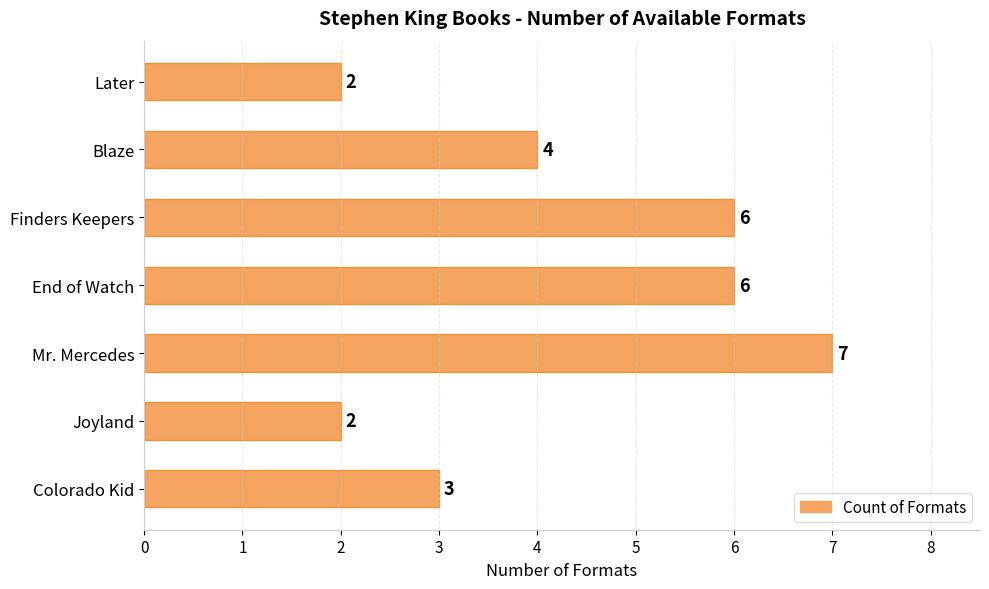

What is the average value?

4